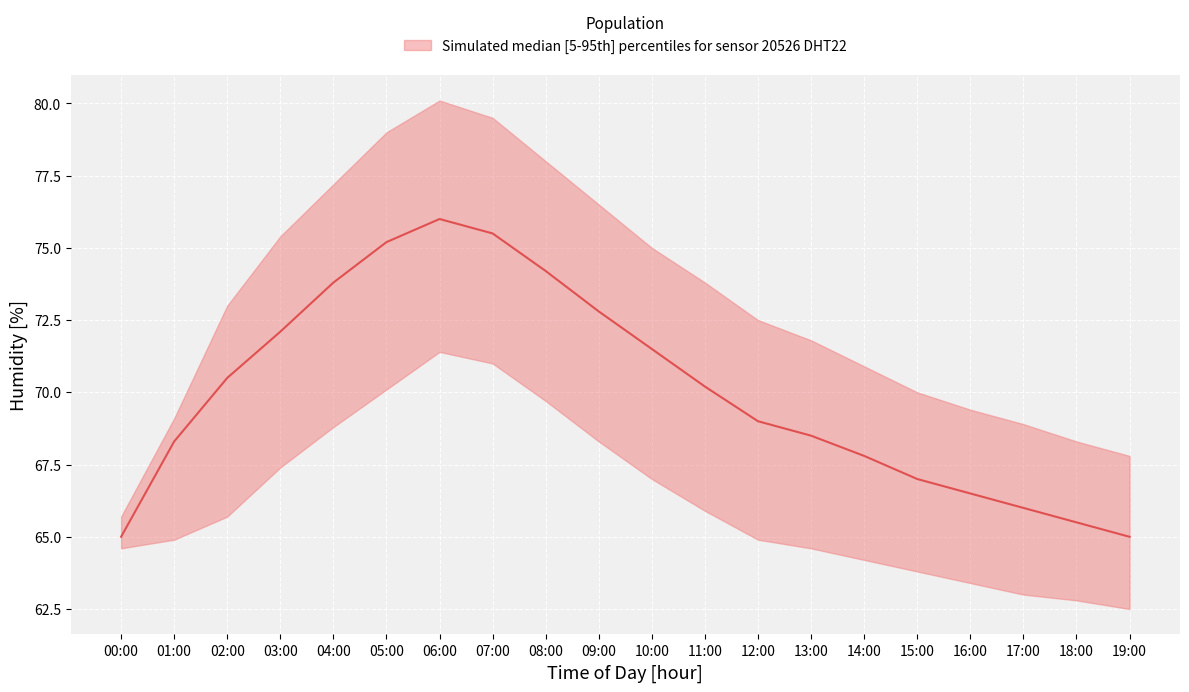

What is the change in value from 08:00 to 11:00?

-4.0